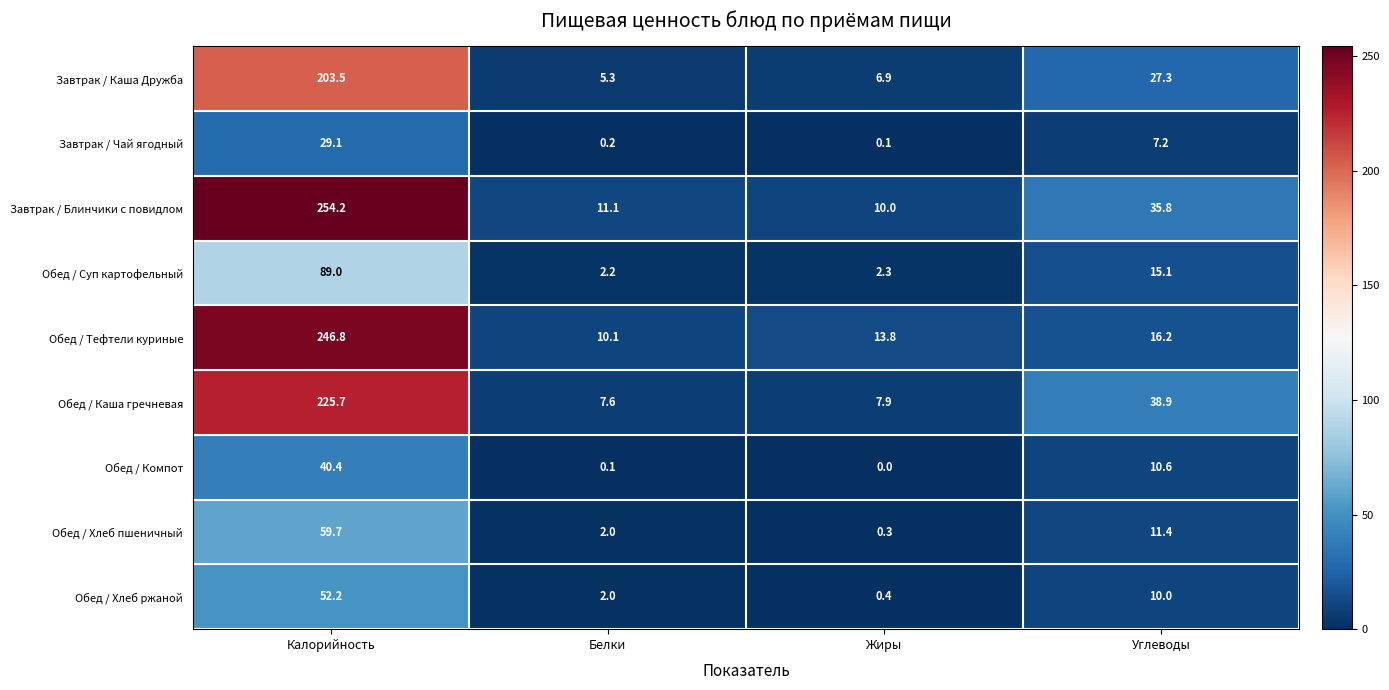

Which label corresponds to the largest value in the chart?

Калорийность